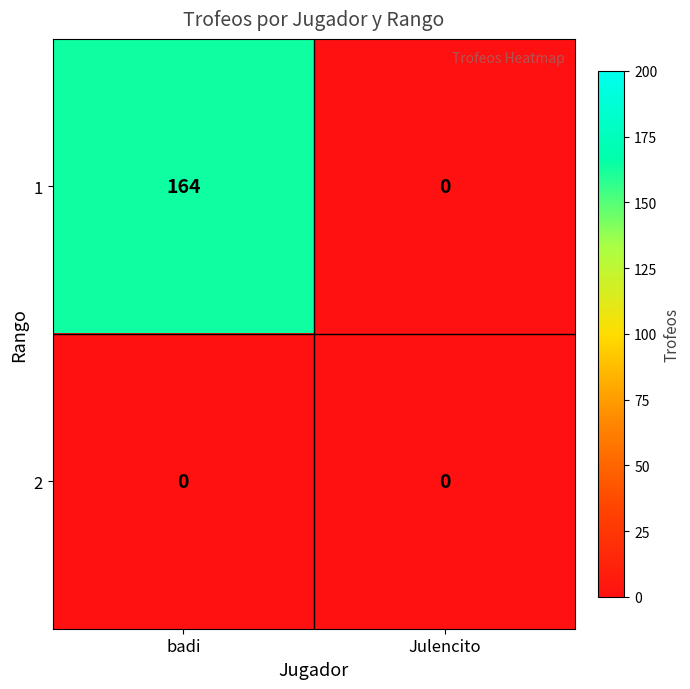

Reading left to right, list all the values displayed in this chart.

1: badi=164	Julencito=0
2: badi=0	Julencito=0